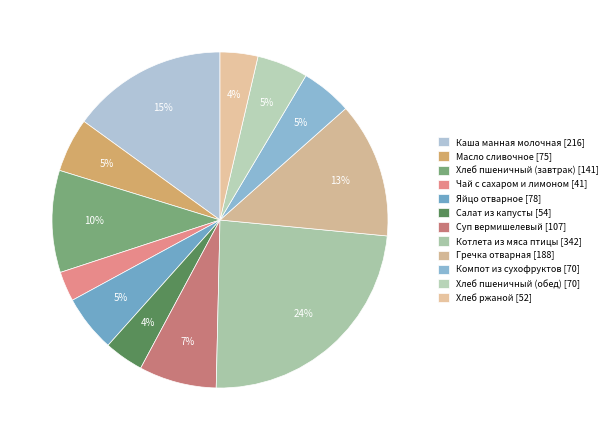

To the nearest percent, what percentage of the pie is Хлеб пшеничный (завтрак)?

10%